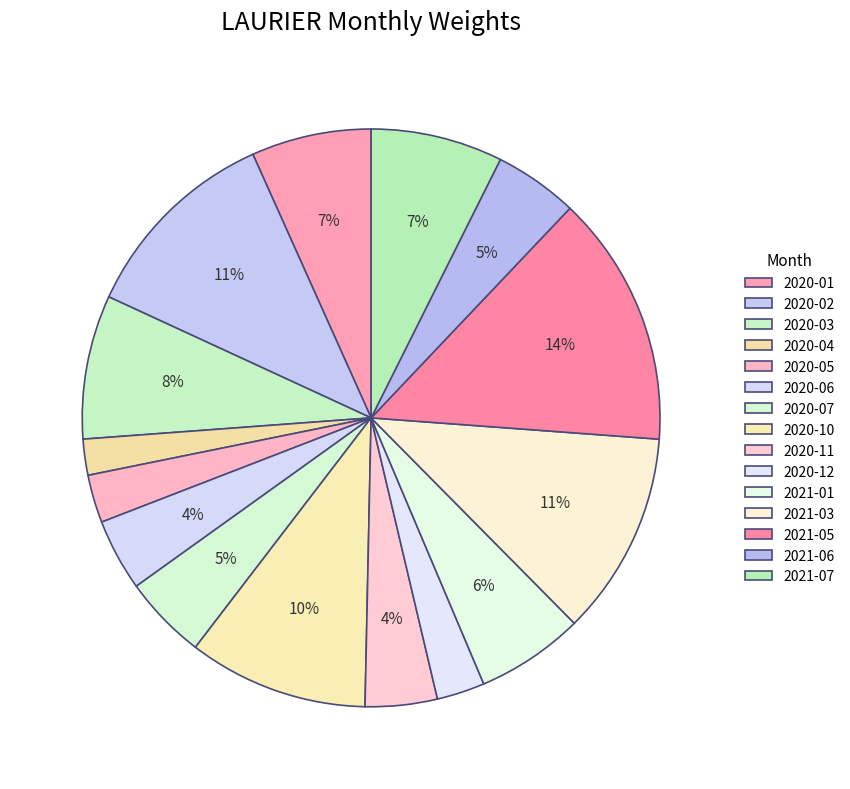

Which slice is the smallest?

2020-04